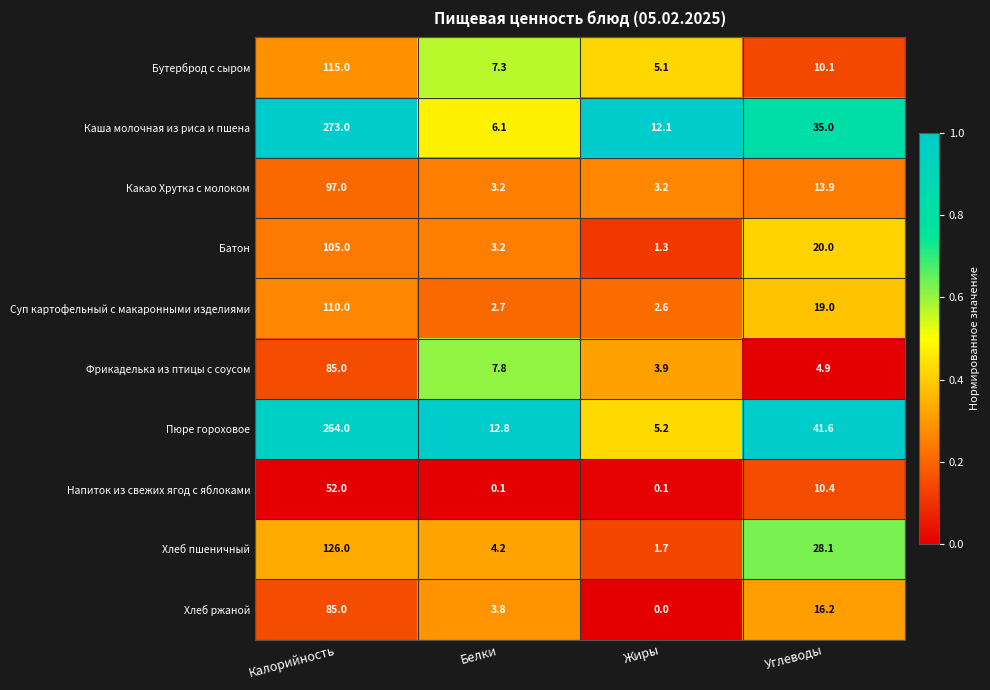

Which category has the highest value in the Каша молочная из риса и пшена series?

Калорийность